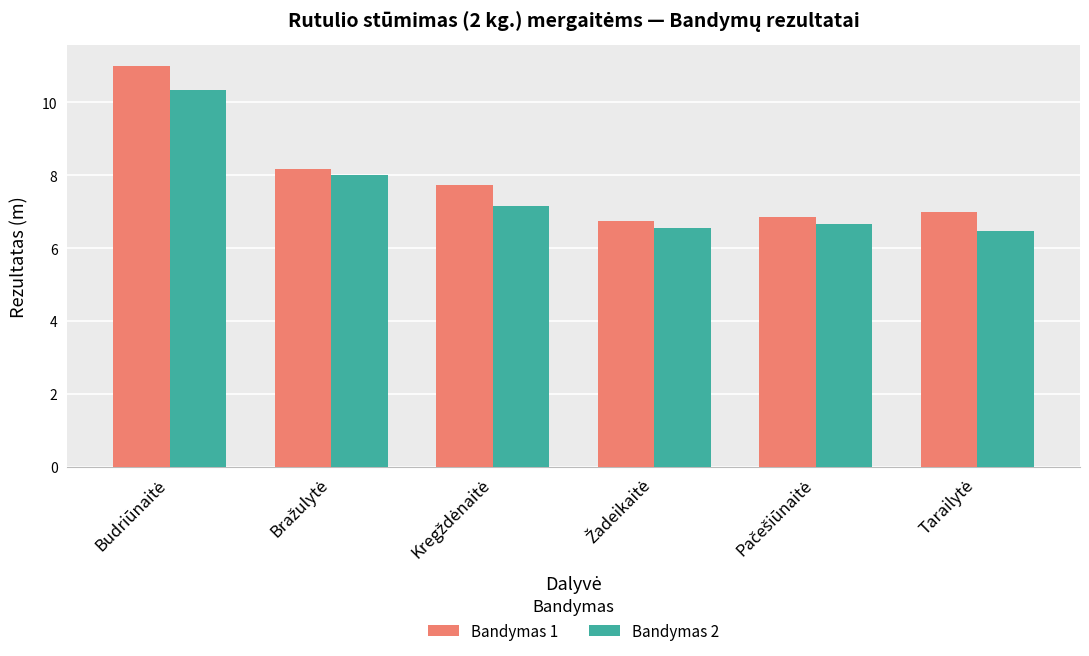

List the series in order of their peak value, lowest first.

Bandymas 2, Bandymas 1